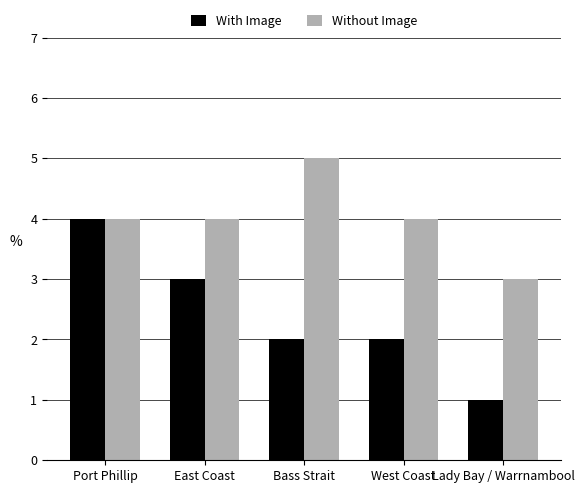

True or false: With Image has a value of 2 at East Coast.

False